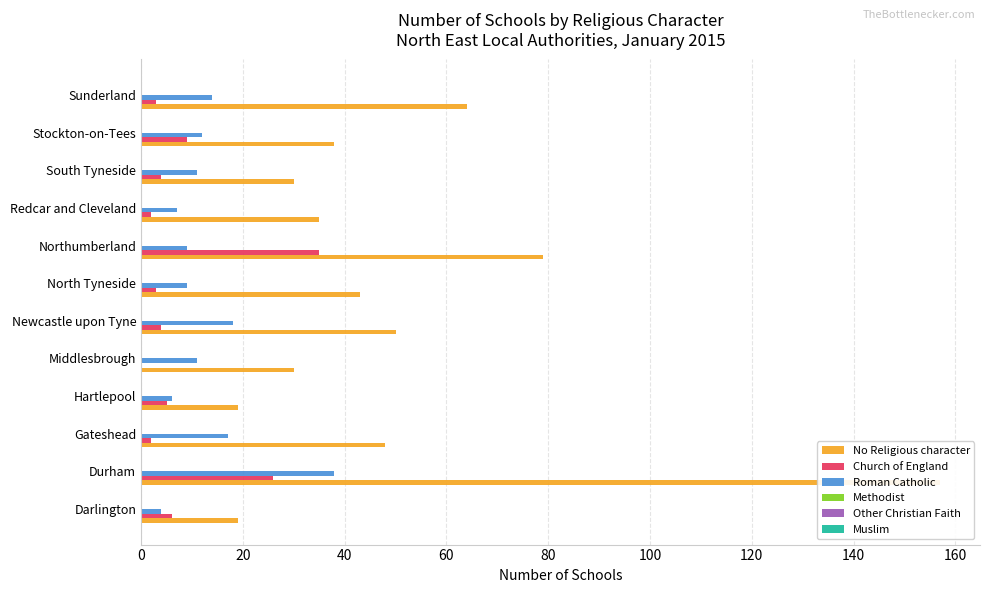

How many bars are there in each group?

6